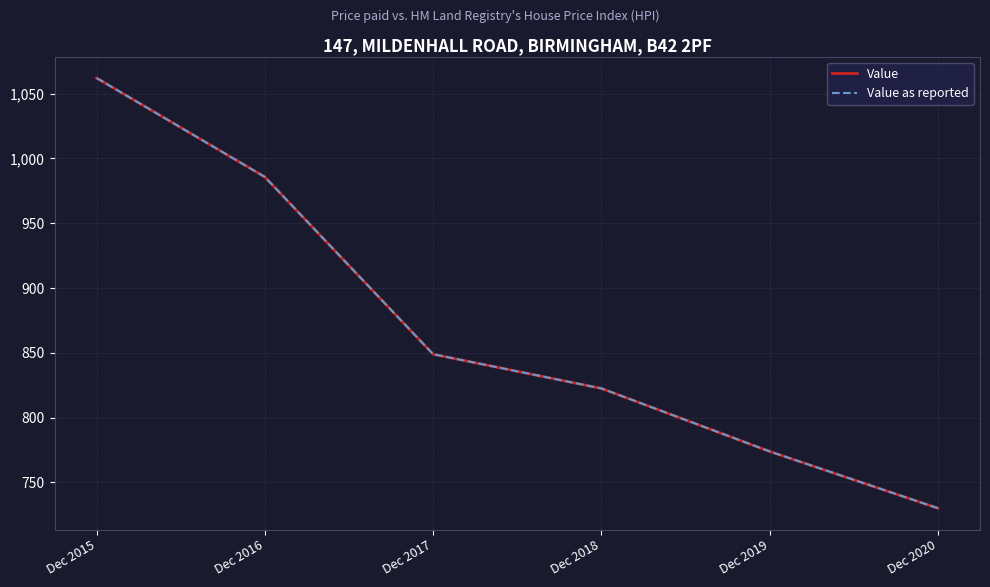

Is it true that Value equals 985.6 at Dec 2016?

True